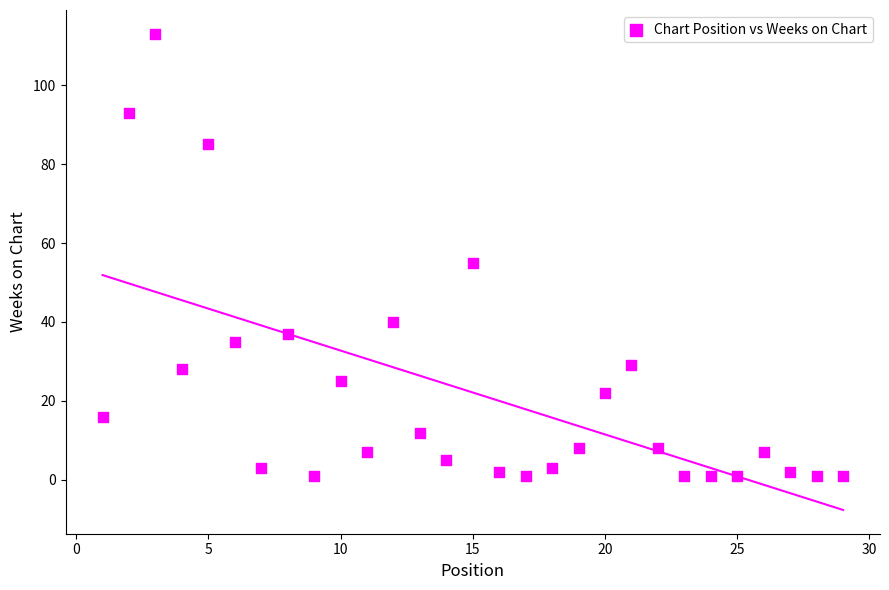

What Y value in the scatter plot is closest to 57?

55